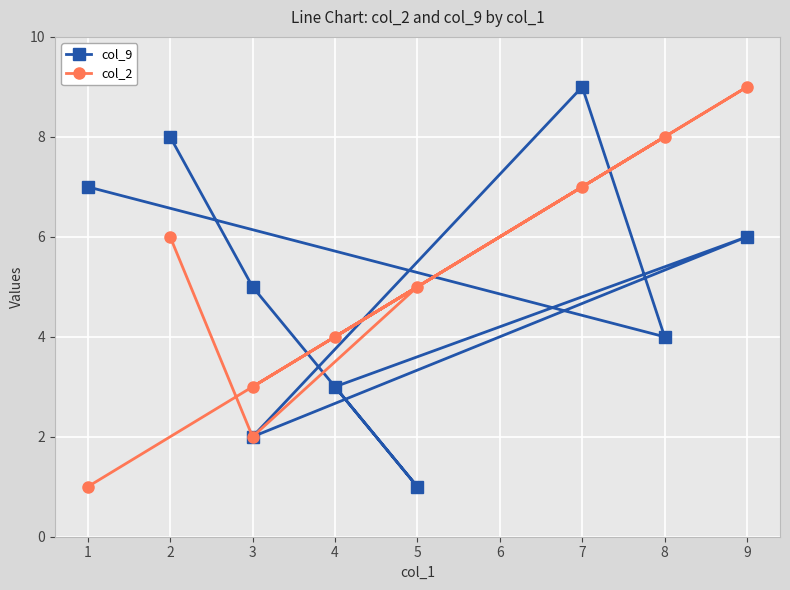

How many interior local valleys does the col_9 series have?

3